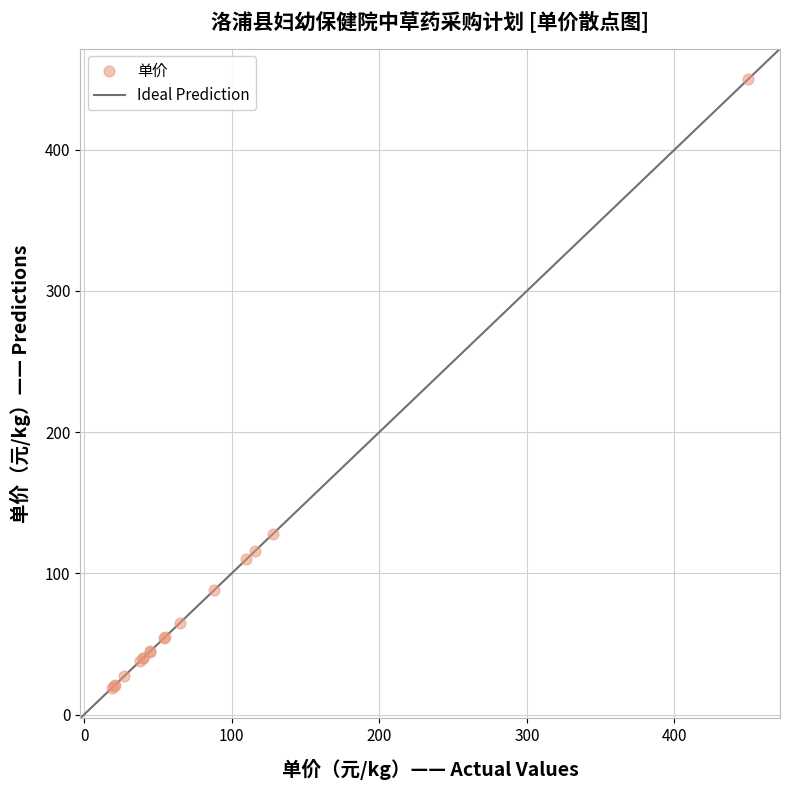

What Y value in the scatter plot is closest to 234?

128.0